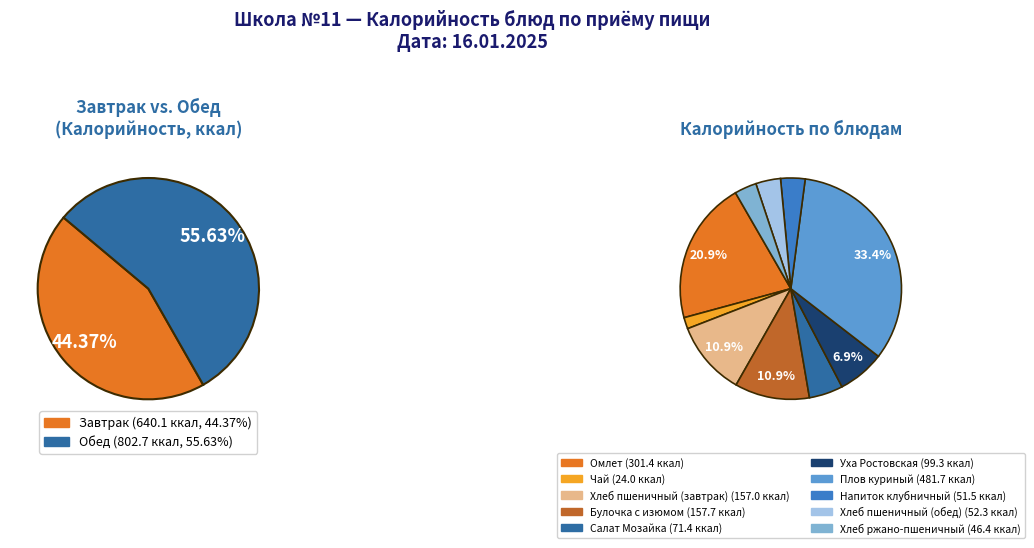

What percentage is the Плов куриный slice, to the nearest percent?

33%